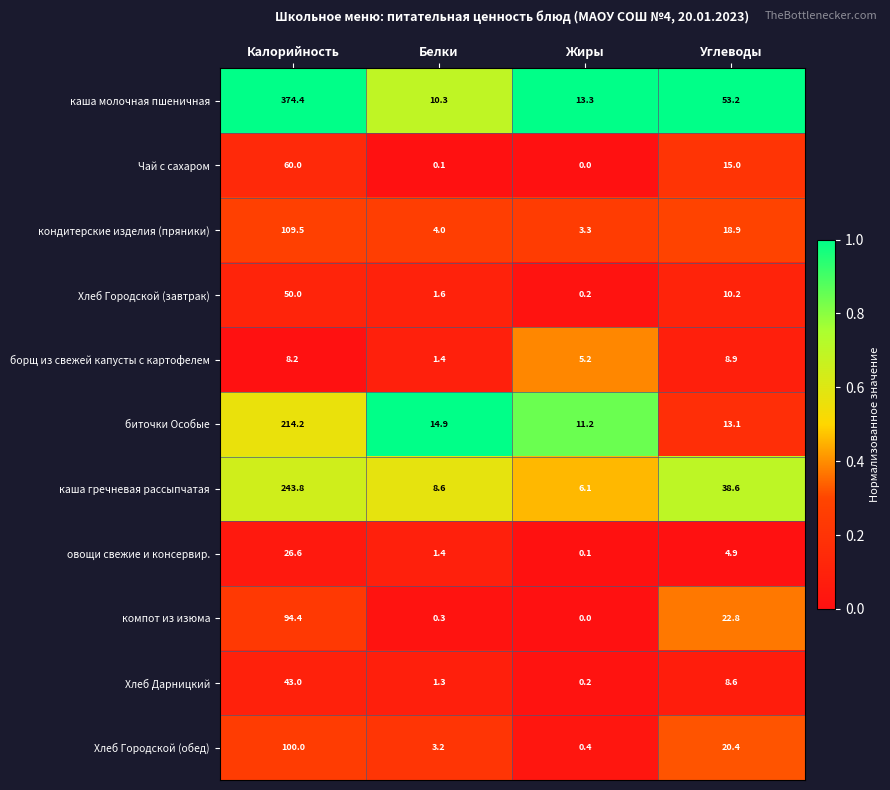

Rank the series by their maximum value, from lowest to highest.

борщ из свежей капусты с картофелем, овощи свежие и консервир., Хлеб Дарницкий, Хлеб Городской (завтрак), Чай с сахаром, компот из изюма, Хлеб Городской (обед), кондитерские изделия (пряники), биточки Особые, каша гречневая рассыпчатая, каша молочная пшеничная